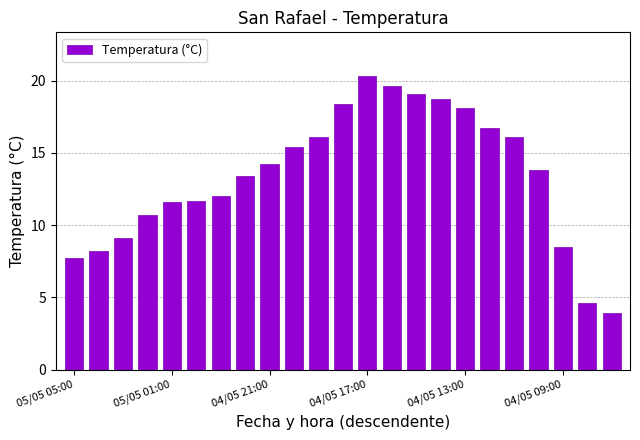

What is the value of the 20th bar from the left?

13.8